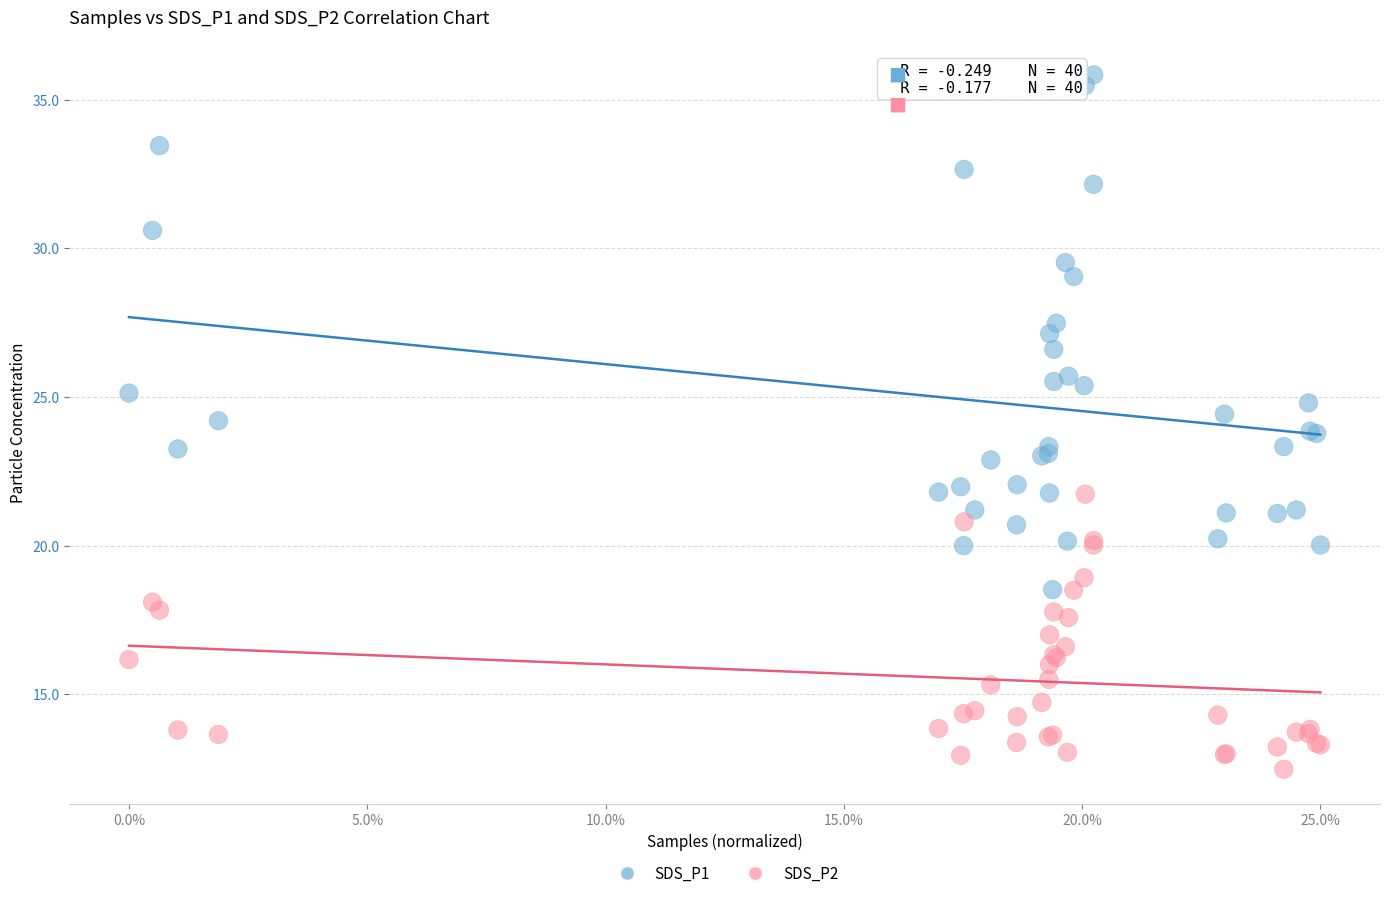

Which series has the largest Y range (max minus min)?

SDS_P1